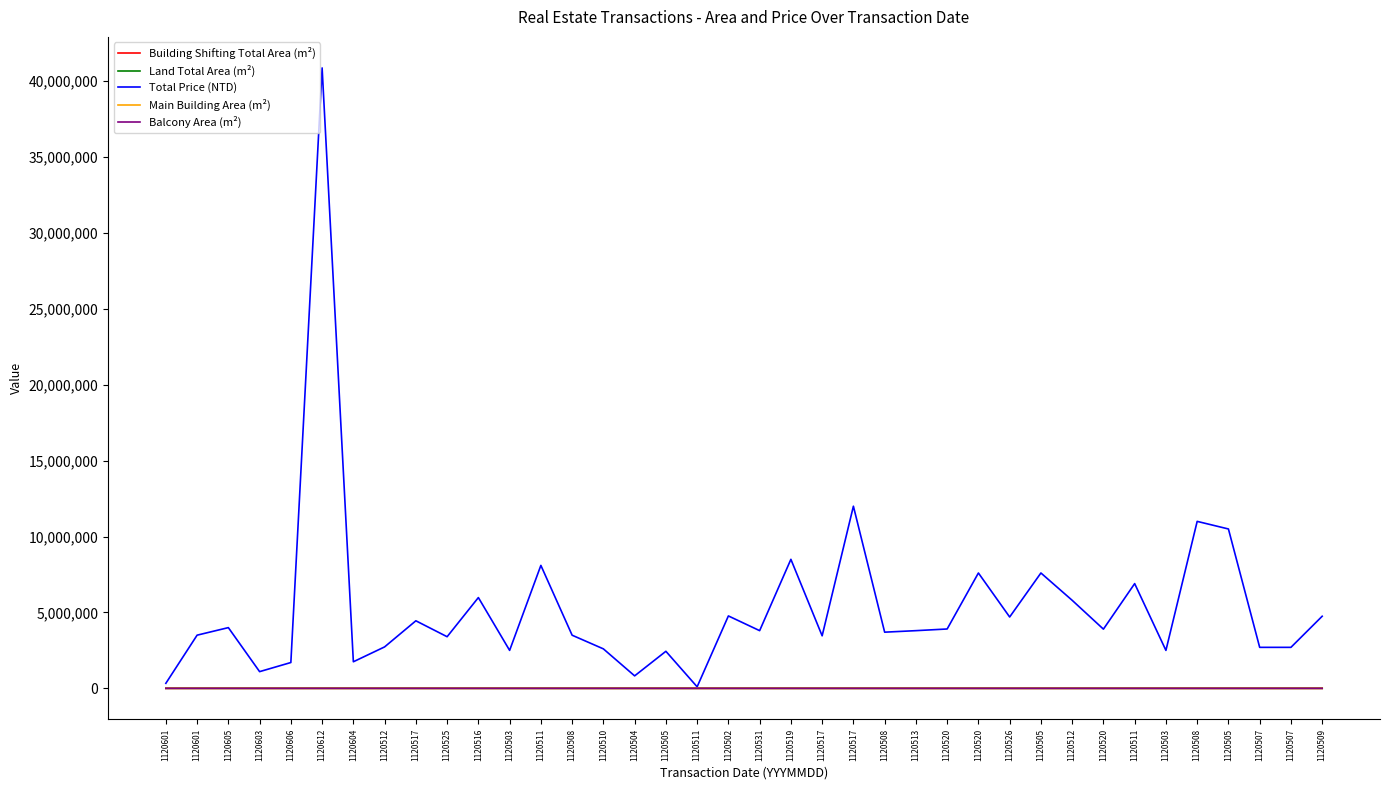

What are all the series names shown in the legend?

Building Shifting Total Area (m²), Land Total Area (m²), Total Price (NTD), Main Building Area (m²), Balcony Area (m²)